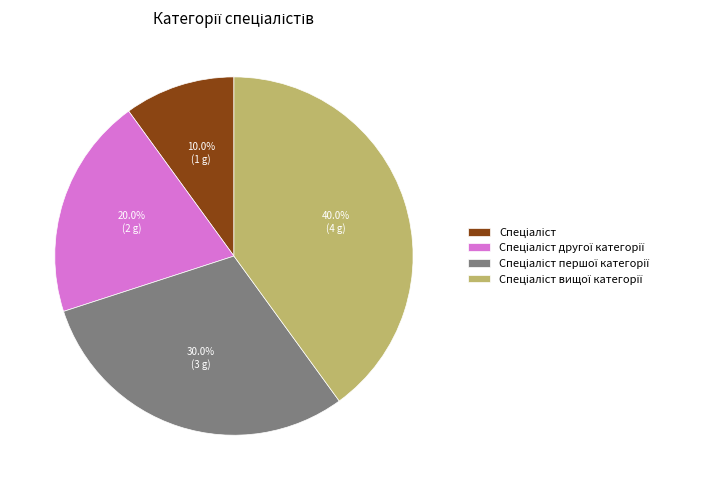

Is there a majority slice in this chart?

No